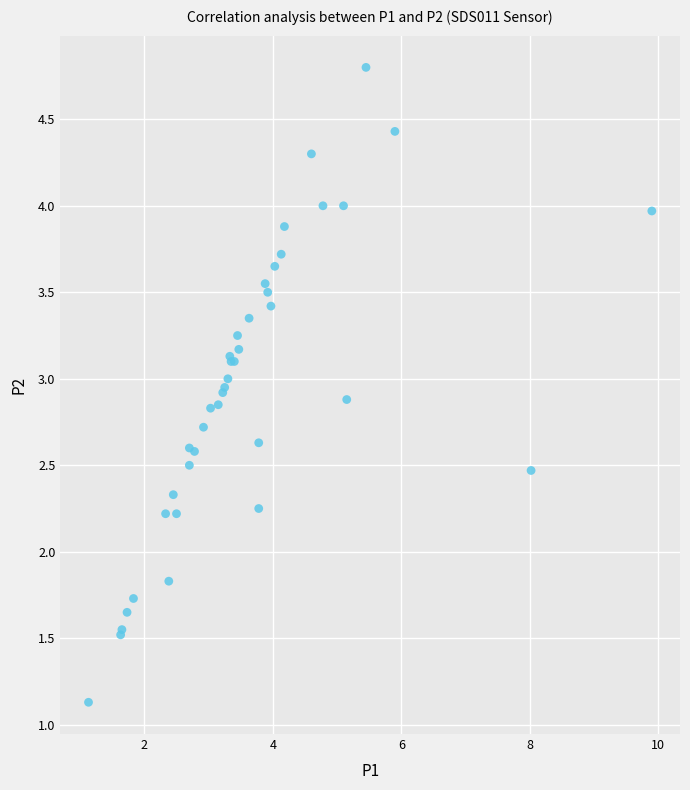

What Y value in the scatter plot is closest to 2?

1.8